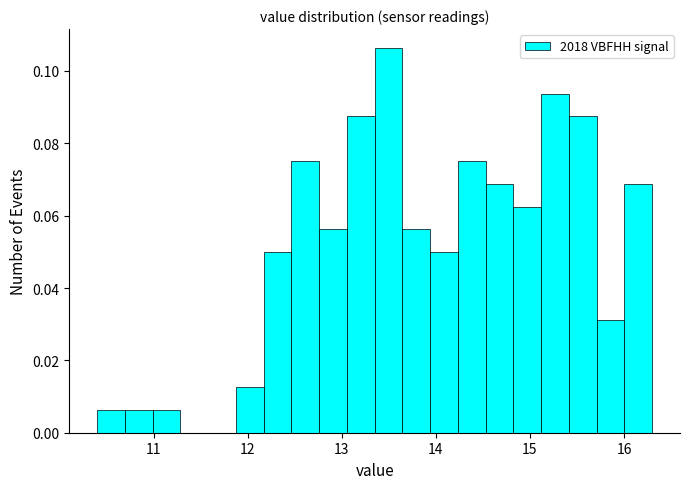

Read against the x-axis, roughly where is the centre of the tallest bar?

13.5